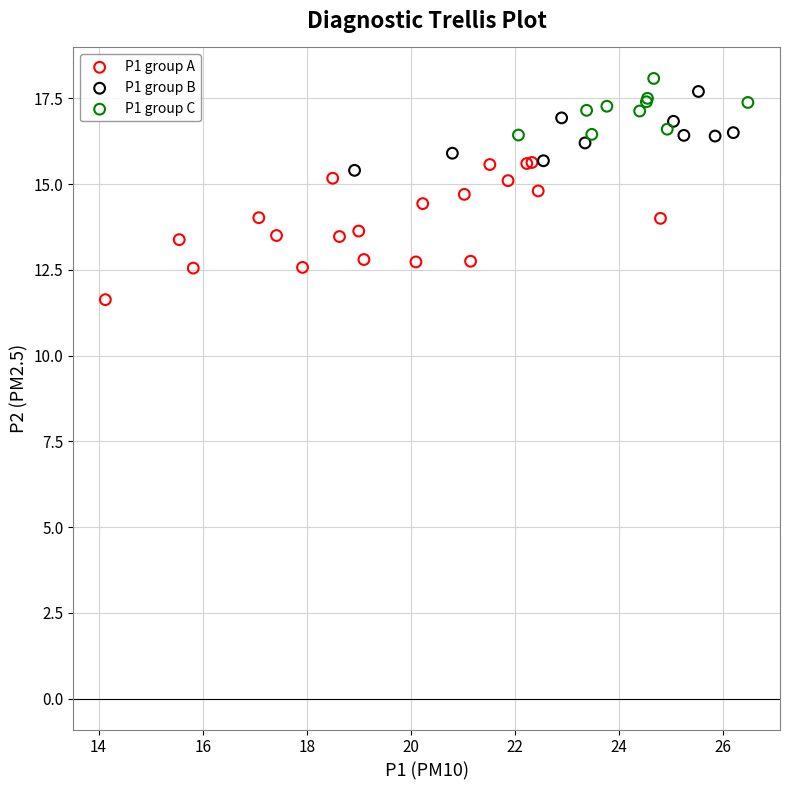

Which series reaches the minimum Y coordinate?

P1 group A